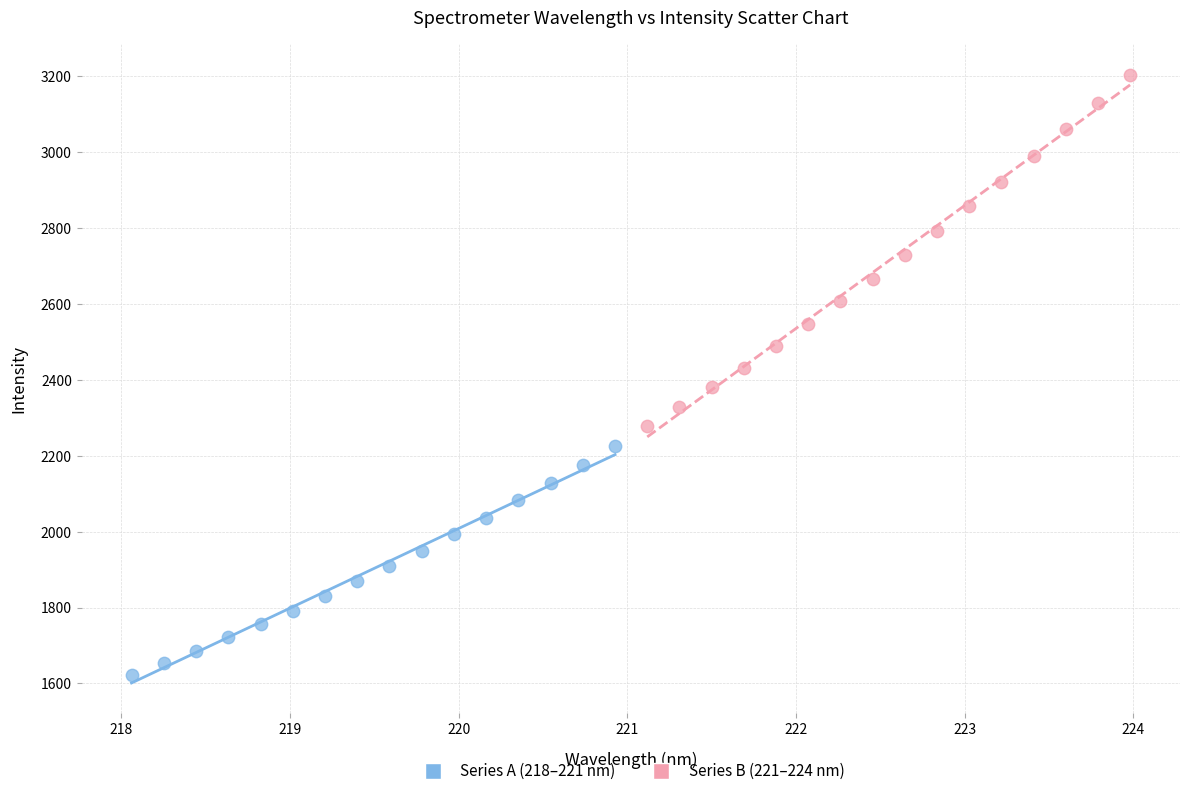

What are all the series names shown in the legend?

Series A (218–221 nm), Series B (221–224 nm)